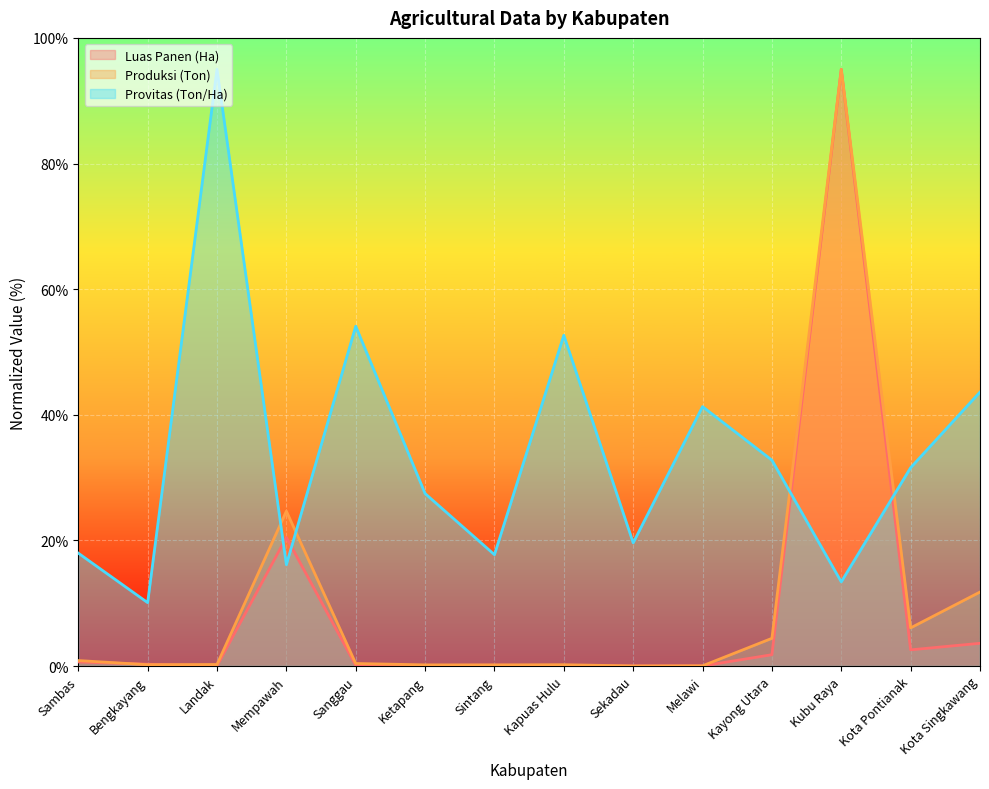

What is the average value of the Produksi (Ton) series?

10.3